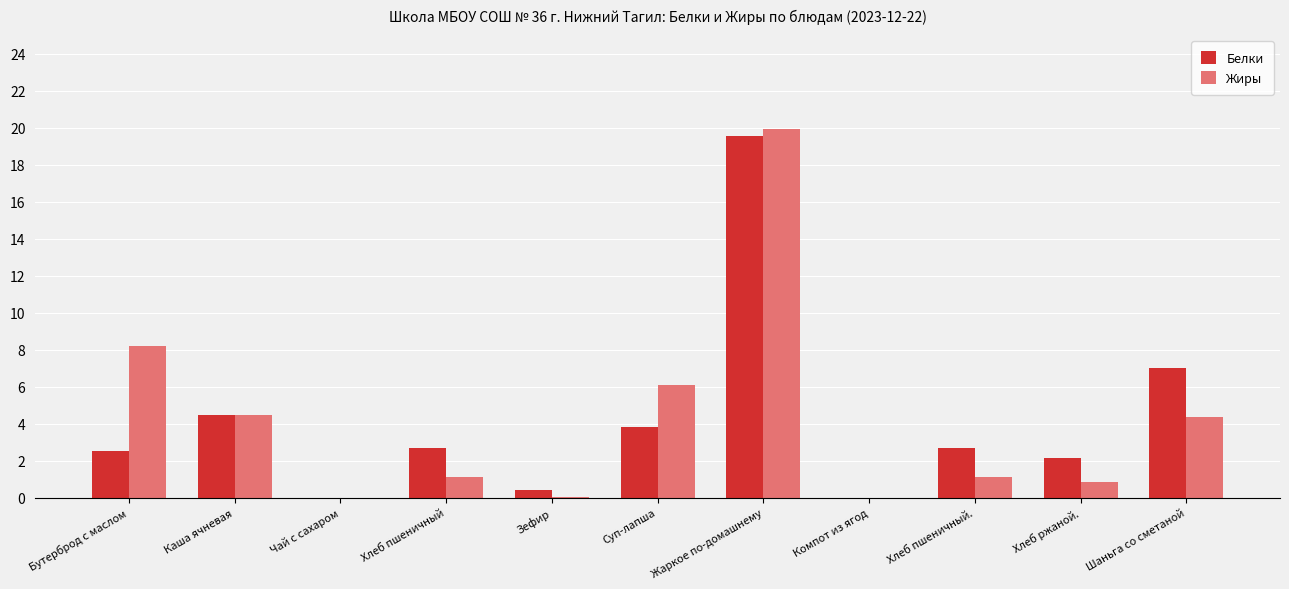

At which label is Белки closest to 9?

Шаньга со сметаной